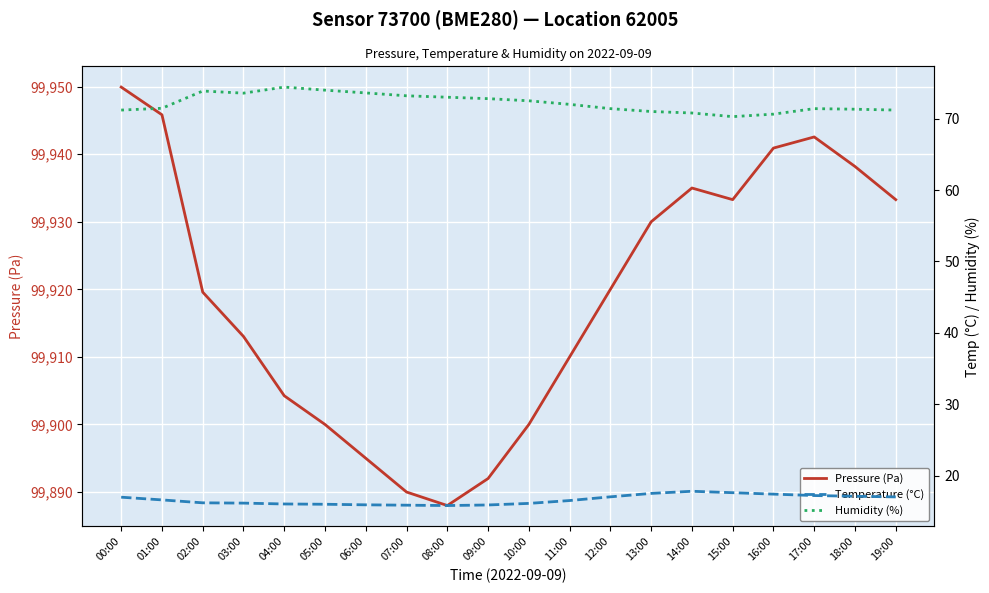

Which series has the largest range (max minus min)?

Pressure (Pa)